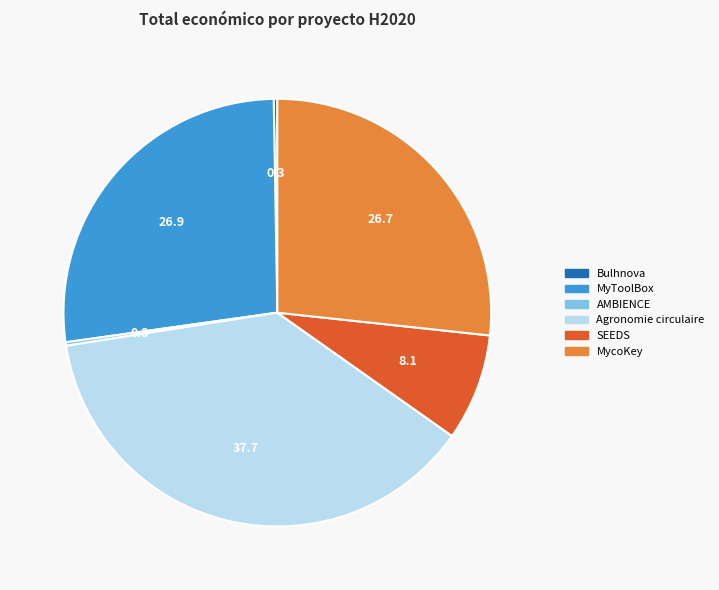

What is the largest slice in the pie chart?

Agronomie circulaire